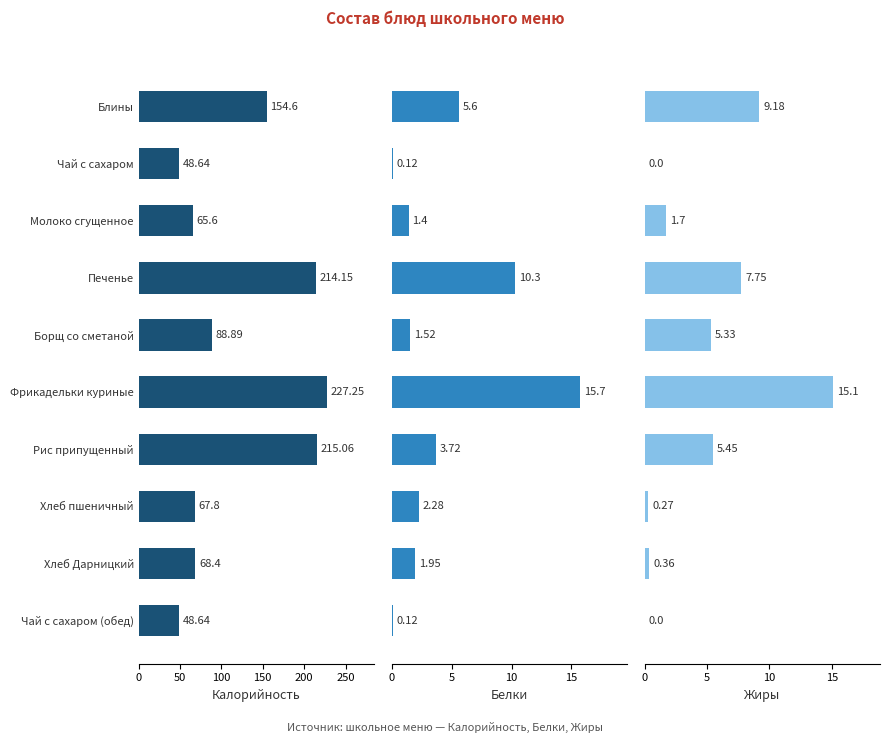

Which series has the widest spread of values?

Калорийность